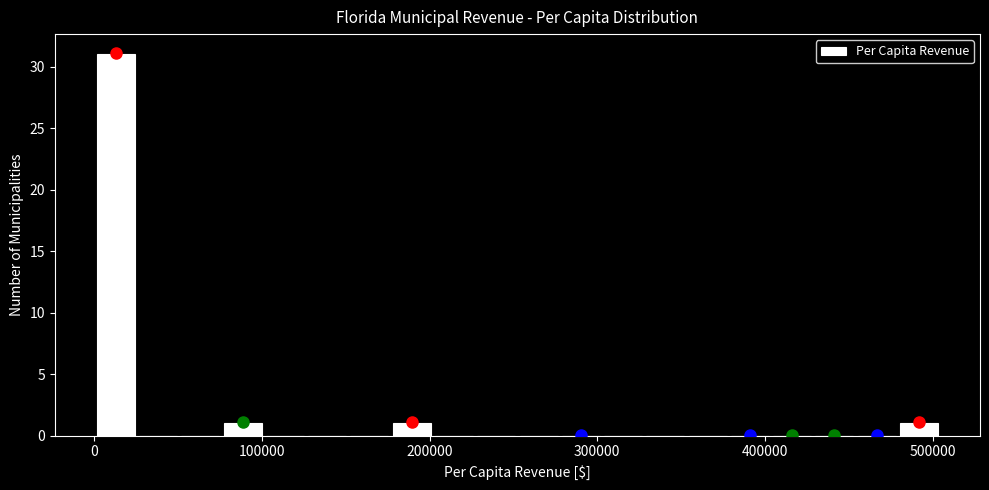

Around what value on the x-axis is the tallest bar? Give the approximate position of its centre, as read against the axis.

10000